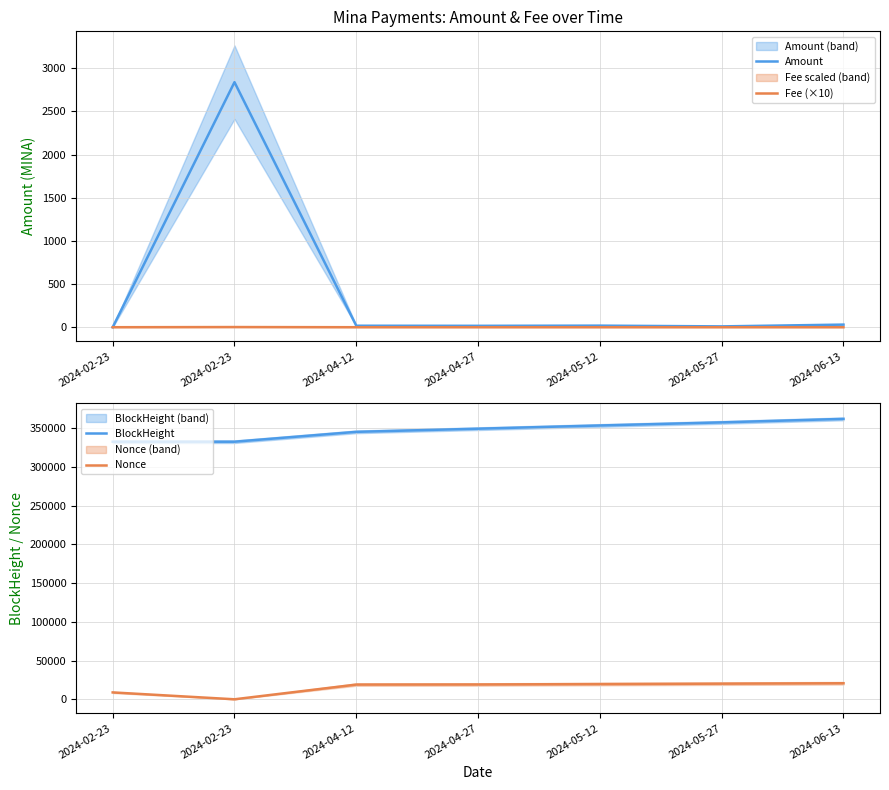

In Amount, how many points are higher than both neighbors (excluding endpoints)?

2